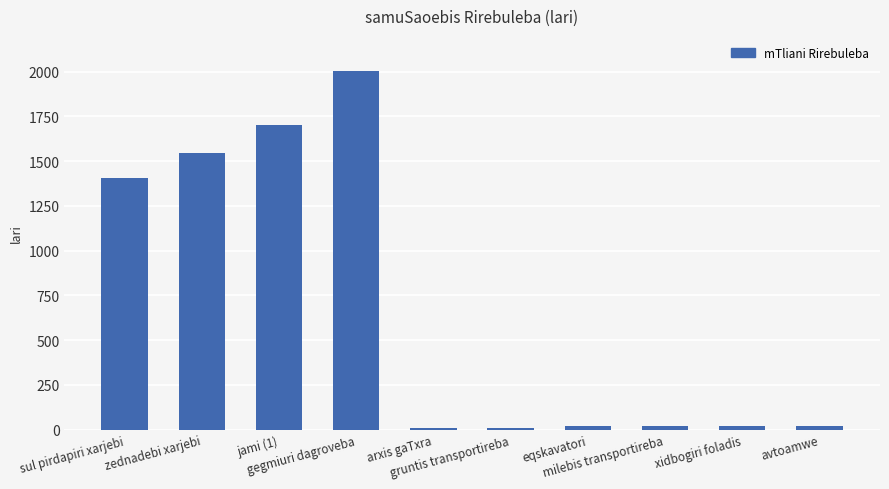

What is the difference between the maximum and second lowest values?

1996.8